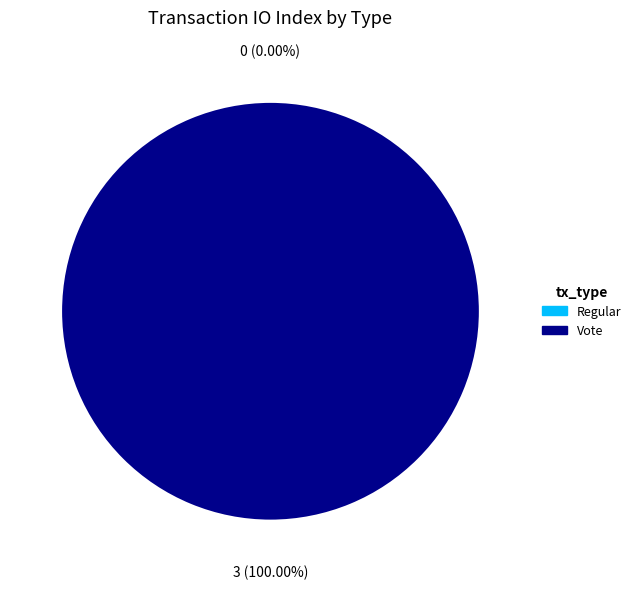

What is the change in value from Regular to Vote?

+3